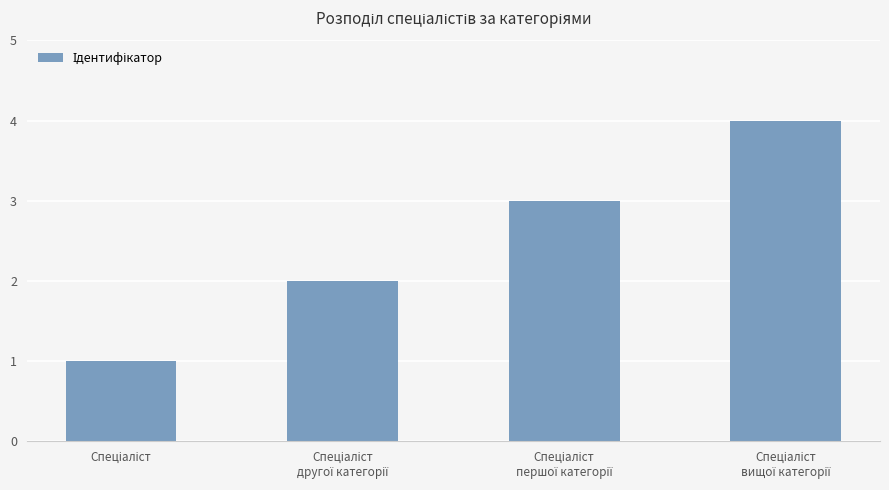

What is the difference between the maximum and minimum values?

3